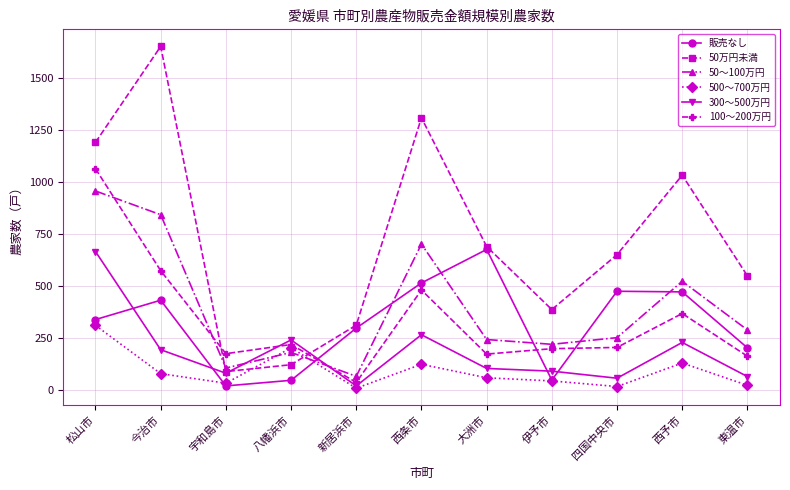

The value of 300～500万円 at 西予市 is 228. True or false?

True